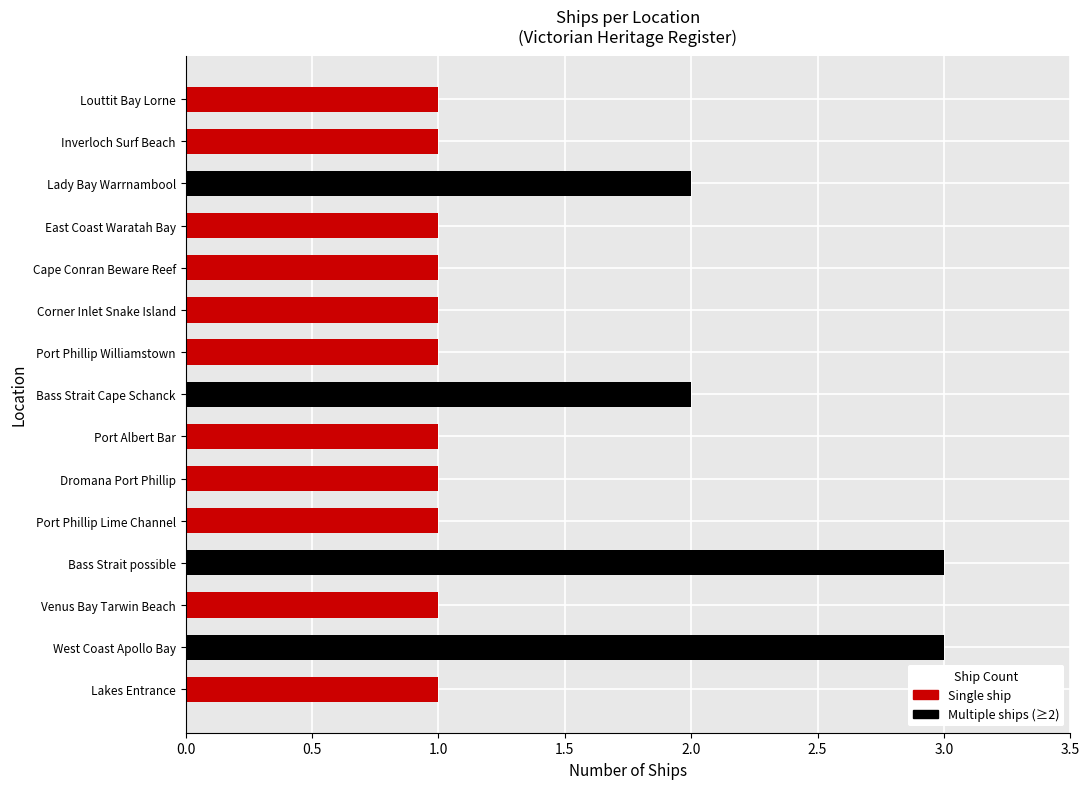

Approximately how many times larger is the value at West Coast Apollo Bay compared to Cape Conran Beware Reef?

3.0